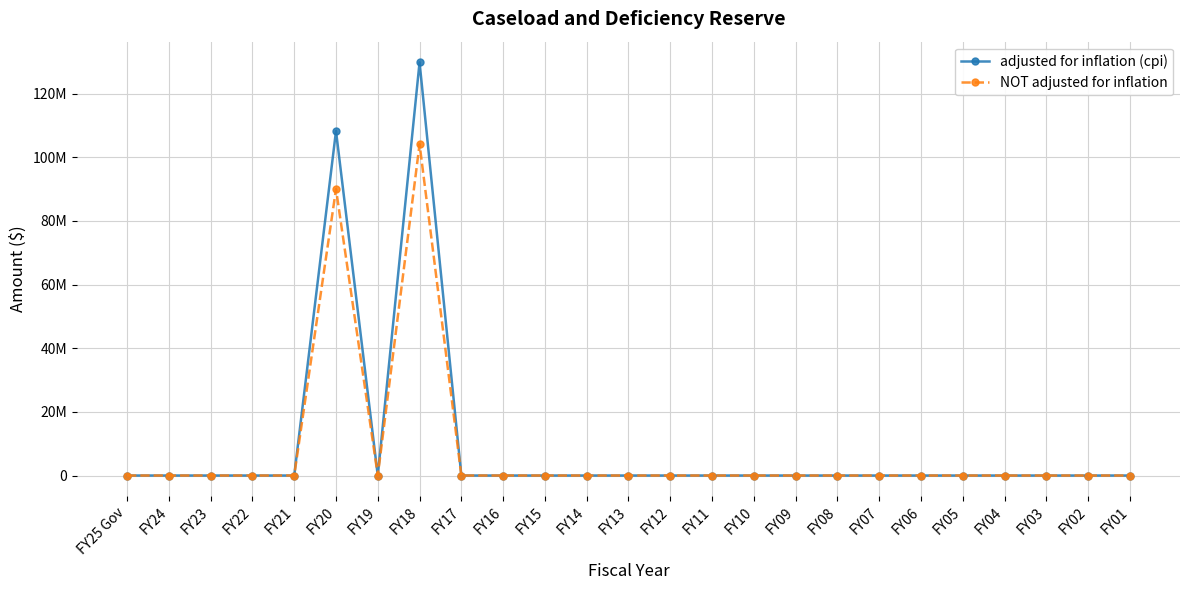

Is this an area chart (filled region under the line)?

No